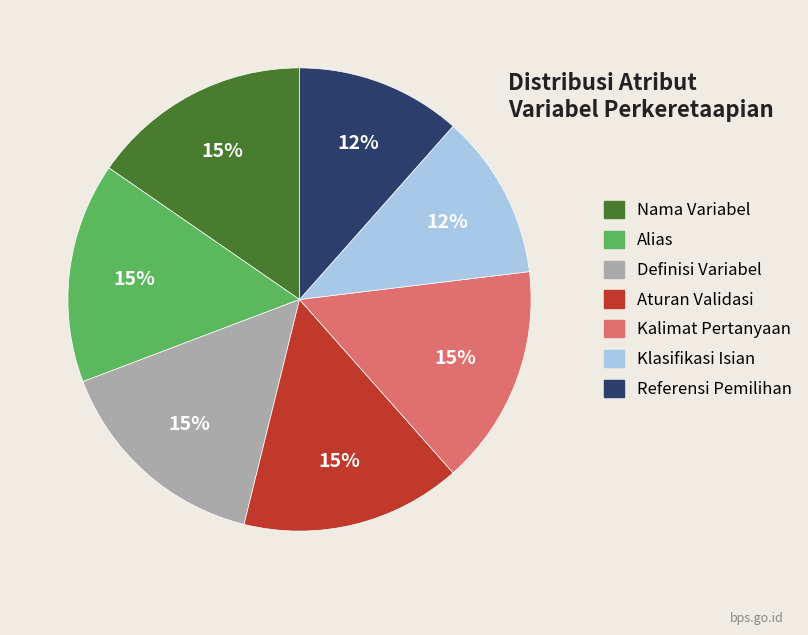

To the nearest percent, what is the average slice percentage?

14%